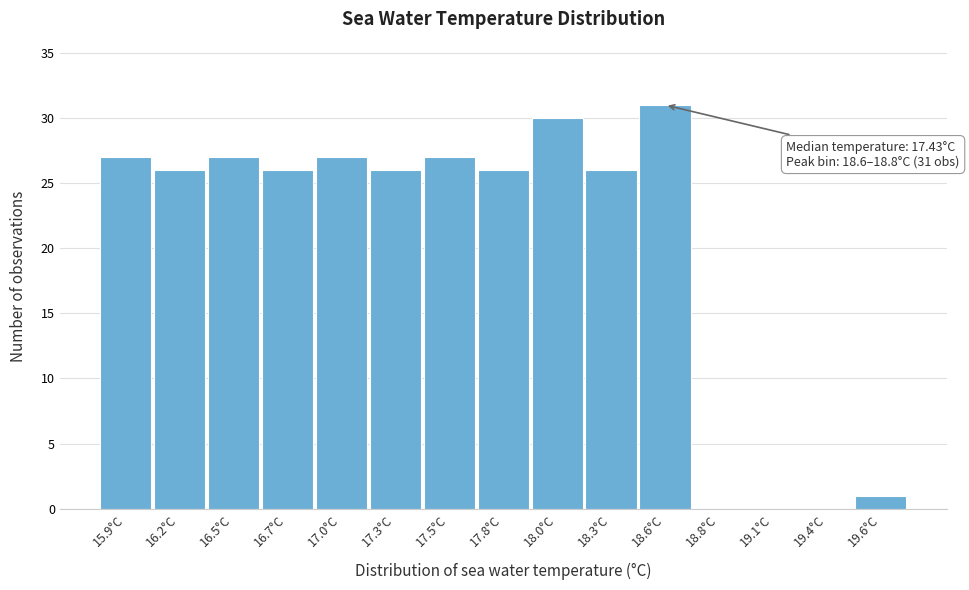

Reading left to right, what are all the values shown in this chart?

15.9°C=27	16.2°C=26	16.5°C=27	16.7°C=26	17.0°C=27	17.3°C=26	17.5°C=27	17.8°C=26	18.0°C=30	18.3°C=26	18.6°C=31	18.8°C=0	19.1°C=0	19.4°C=0	19.6°C=1